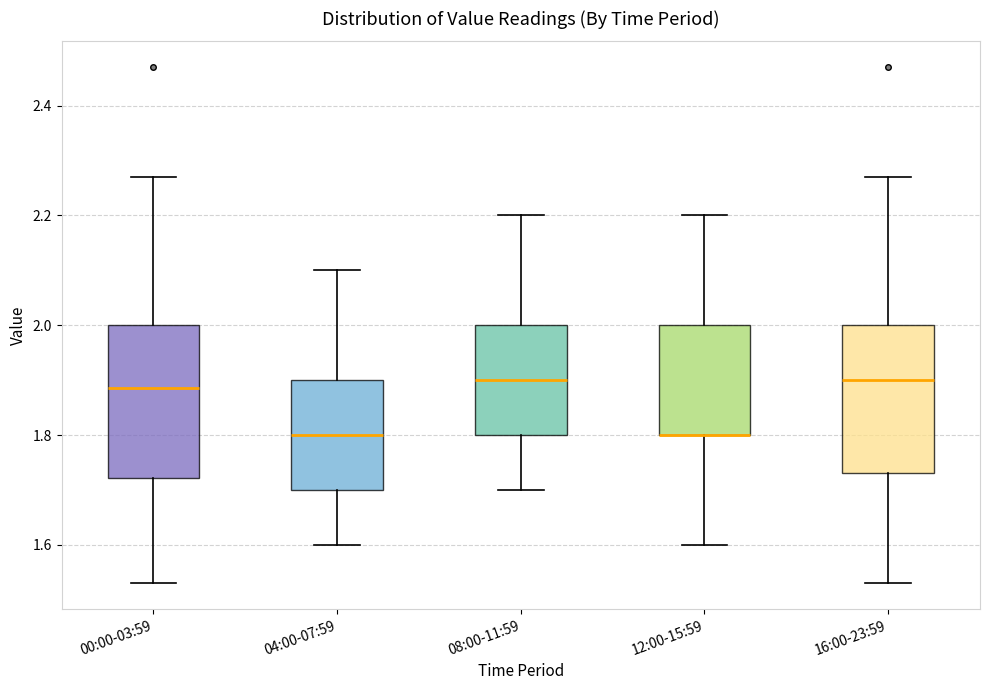

Reading left to right, transcribe this box plot: for each box, give where its median line is, the range the box spans, and where its two whiskers end, as read against the y-axis. The values are not printed on the chart, so give them approximately, as read against the axis.

00:00-03:59: median 1.88, box 1.72 to 2.00, whiskers 1.54 to 2.28
04:00-07:59: median 1.80, box 1.70 to 1.90, whiskers 1.60 to 2.10
08:00-11:59: median 1.90, box 1.80 to 2.00, whiskers 1.70 to 2.20
12:00-15:59: median 1.80 (drawn on the box's lower edge), box 1.80 to 2.00, whiskers 1.60 to 2.20
16:00-23:59: median 1.90, box 1.74 to 2.00, whiskers 1.54 to 2.28